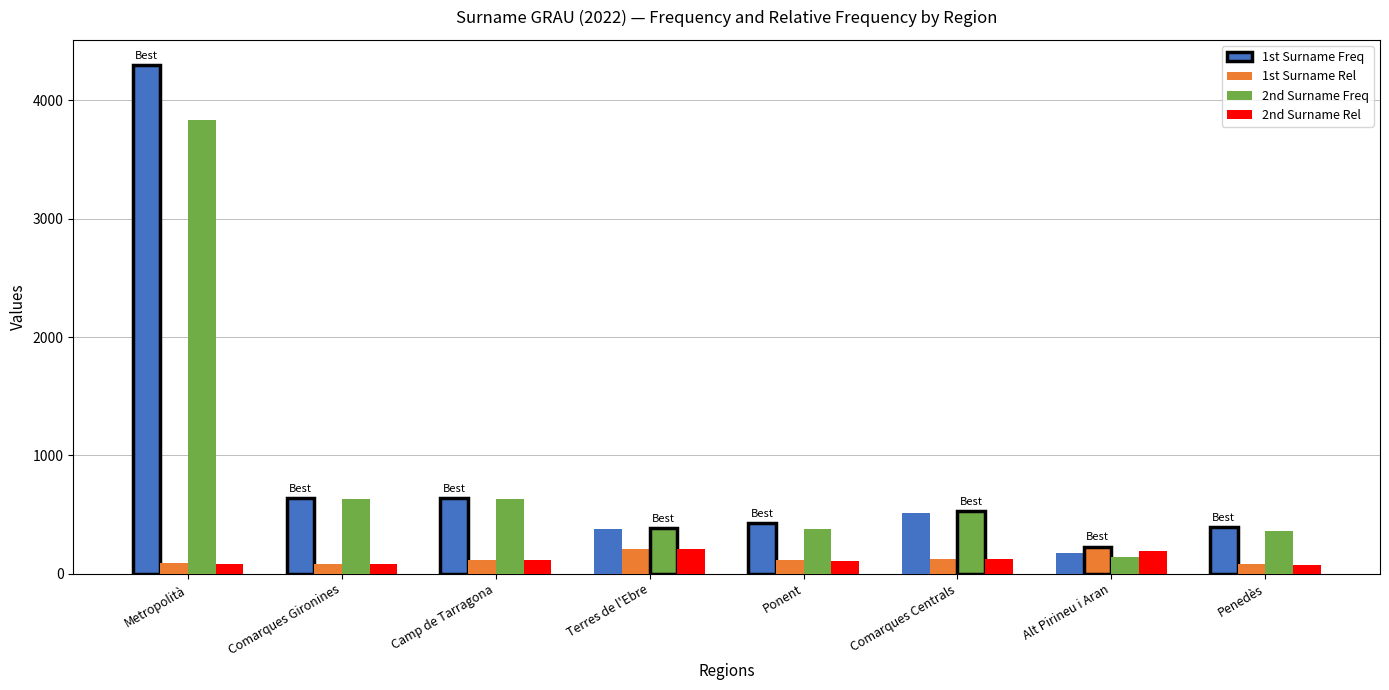

What are all the series names shown in the legend?

1st Surname Freq, 1st Surname Rel, 2nd Surname Freq, 2nd Surname Rel